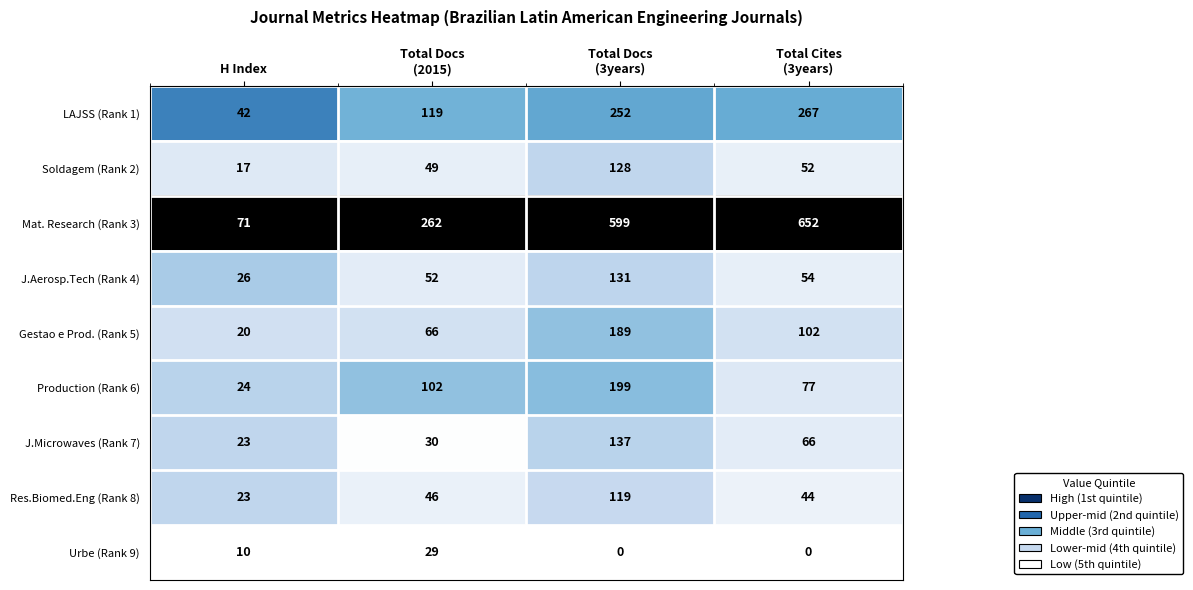

At Total Docs
(2015), list the series in order from smallest to largest.

Urbe (Rank 9), J.Microwaves (Rank 7), Res.Biomed.Eng (Rank 8), Soldagem (Rank 2), J.Aerosp.Tech (Rank 4), Gestao e Prod. (Rank 5), Production (Rank 6), LAJSS (Rank 1), Mat. Research (Rank 3)